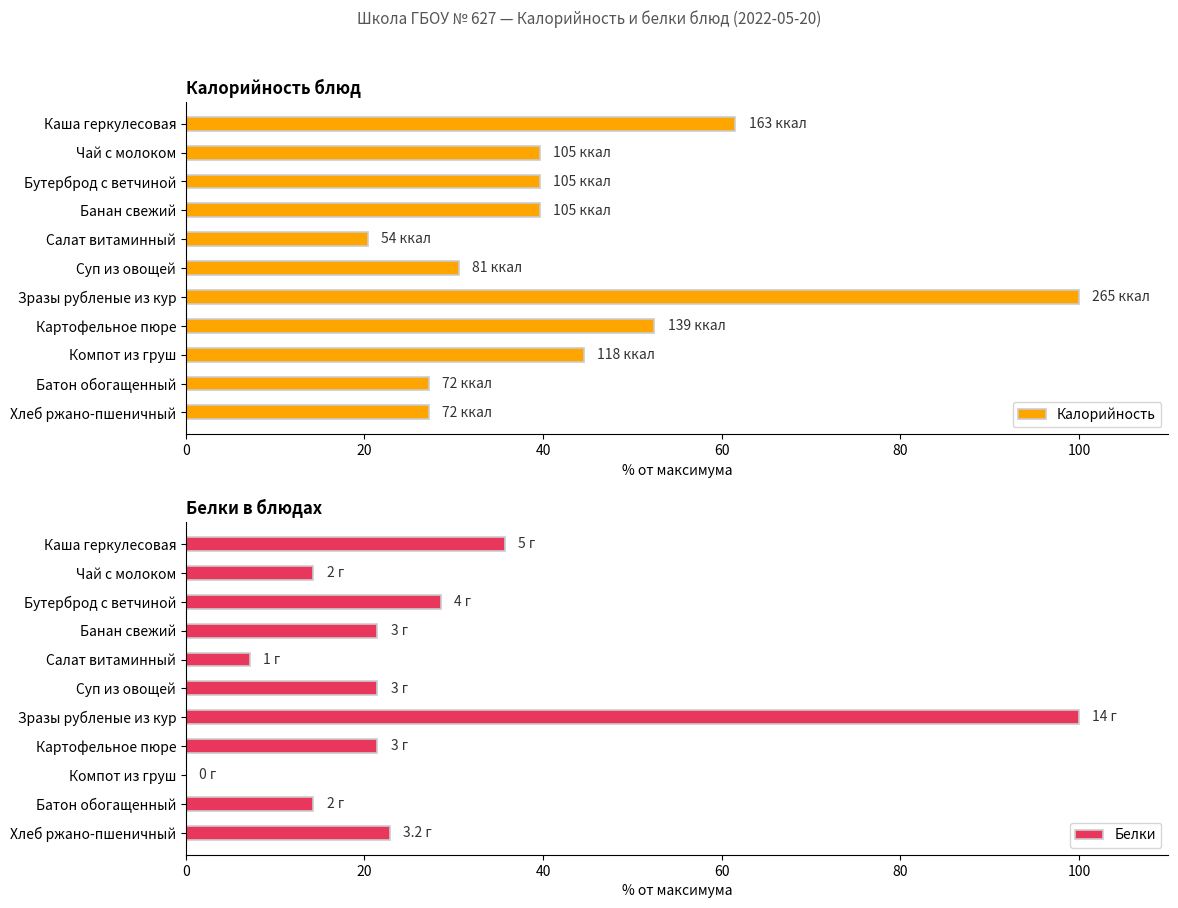

The Калорийность series shows 28.9 at Компот из груш. True or false?

False